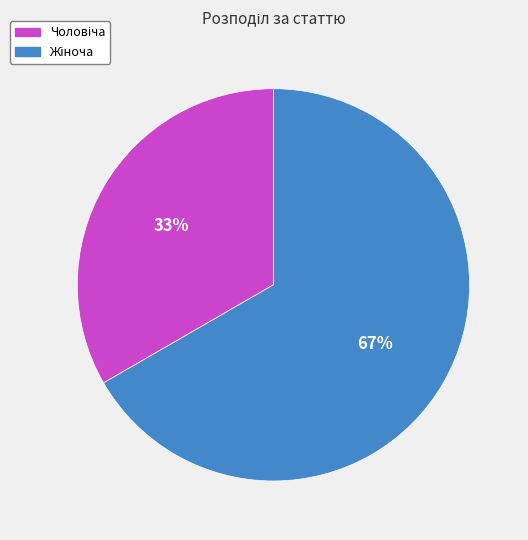

To the nearest percent, what is the average slice percentage?

50%